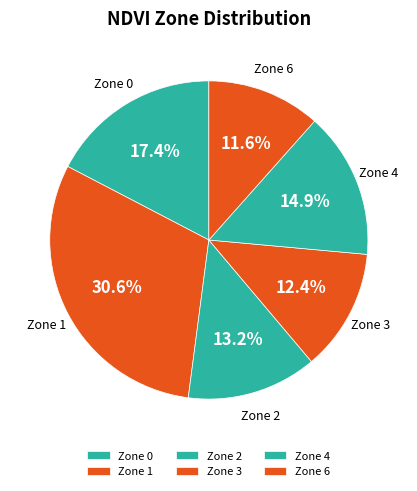

Do Zone 0 and Zone 3 together represent more than half of the pie?

No